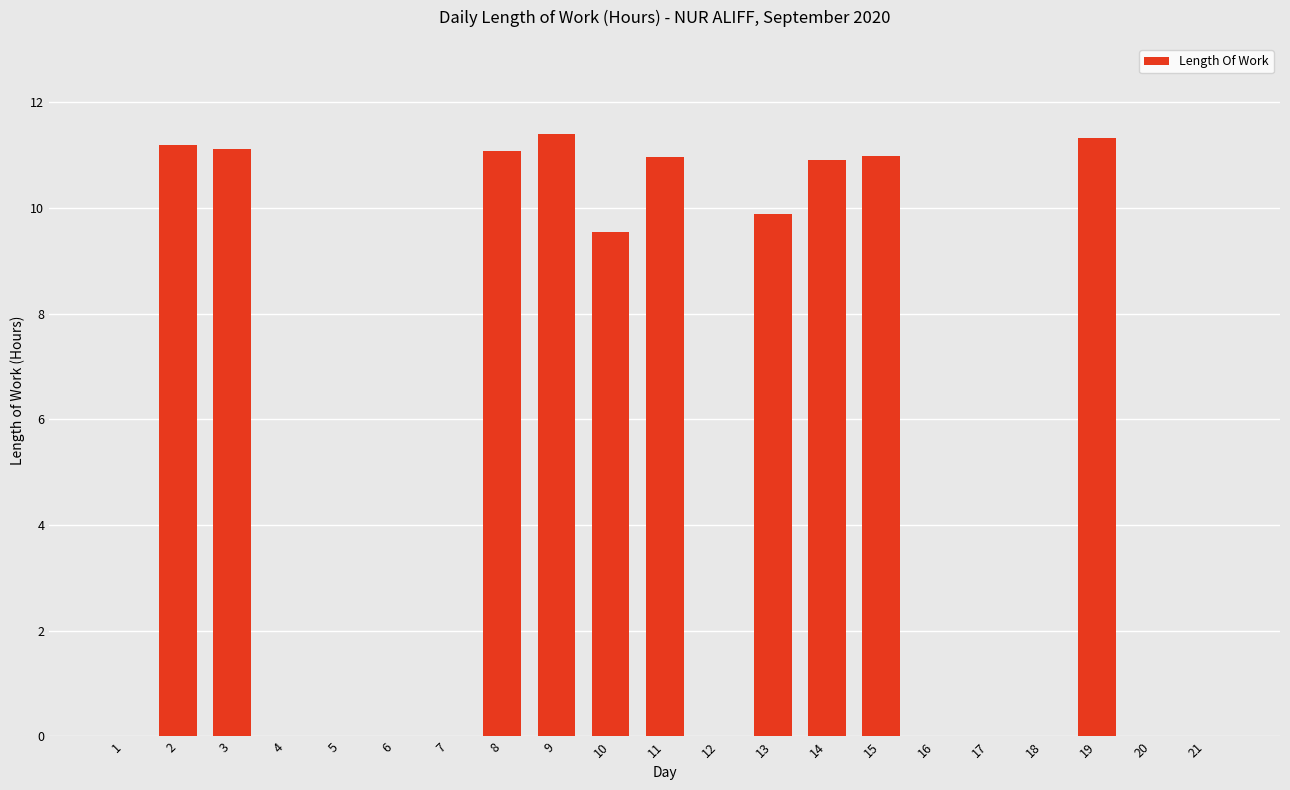

What is the sum of all values?

108.4